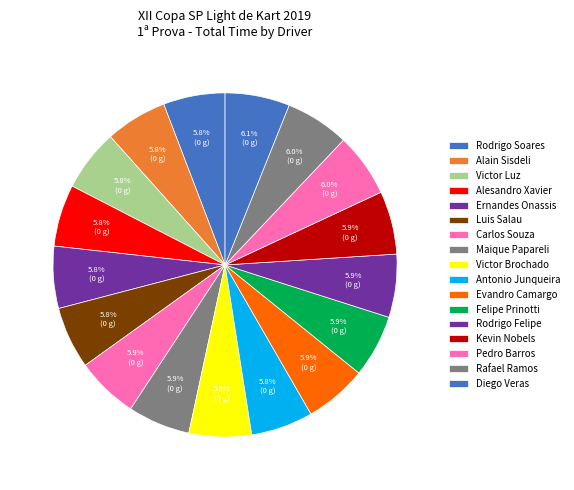

How many segments does this pie chart have?

17